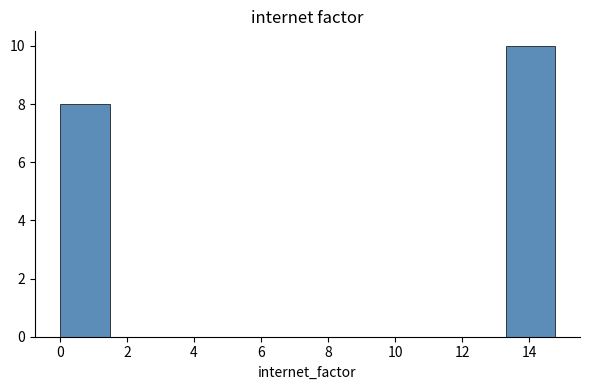

Reading left to right, list every bar in this chart as the range it spans on the x-axis followed by its height. Neither the bar edges nor the heights are printed on the chart, so give them approximately, as read against the axes.

0.0 to 1.4: 8
1.4 to 3.0: 0
3.0 to 4.4: 0
4.4 to 6.0: 0
6.0 to 7.4: 0
7.4 to 8.8: 0
8.8 to 10.4: 0
10.4 to 11.8: 0
11.8 to 13.4: 0
13.4 to 14.8: 10